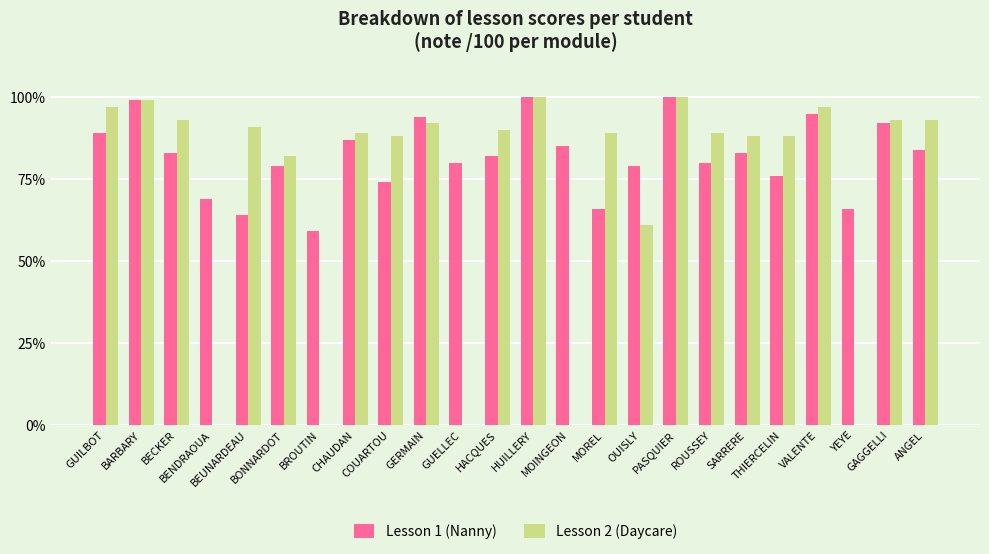

Which series has the largest total across all categories?

Lesson 1 (Nanny)